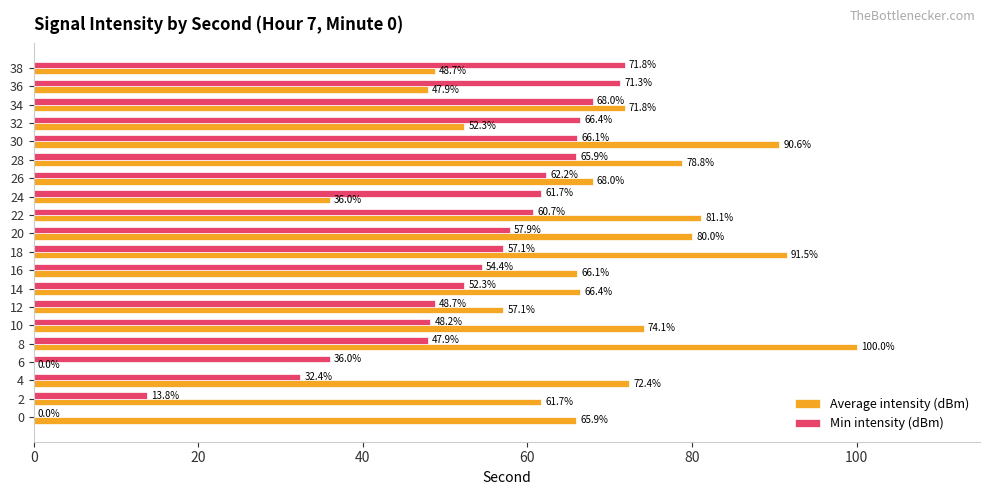

Between 14 and 24, which series saw the biggest shift?

Average intensity (dBm)